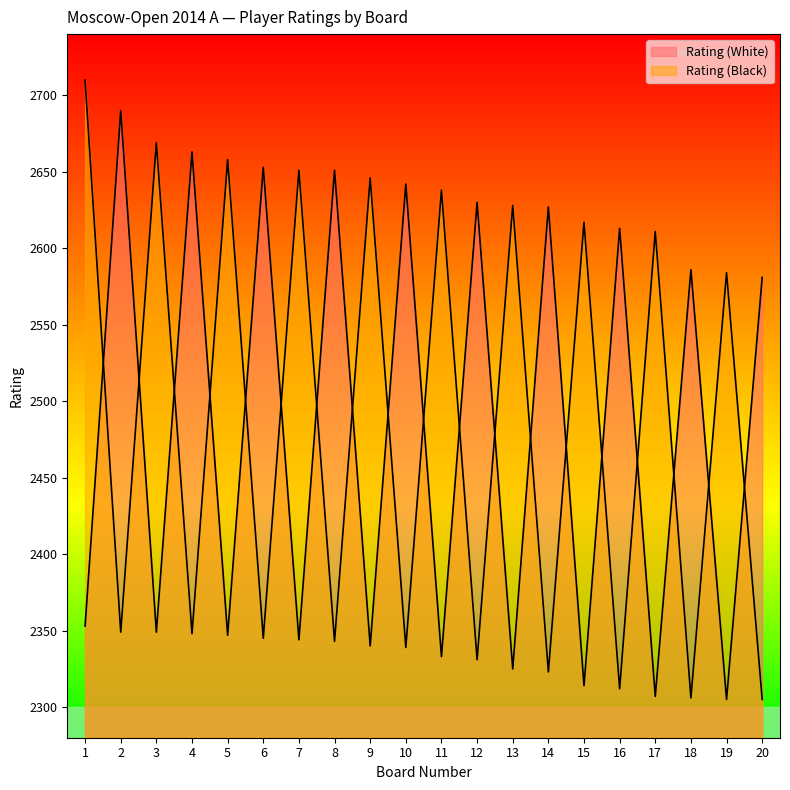

How many lines are shown in the chart?

2